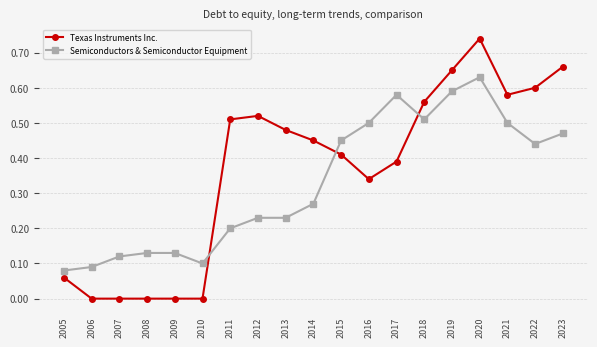

Between which two adjacent categories do Texas Instruments Inc. and Semiconductors & Semiconductor Equipment first intersect?

2010 and 2011